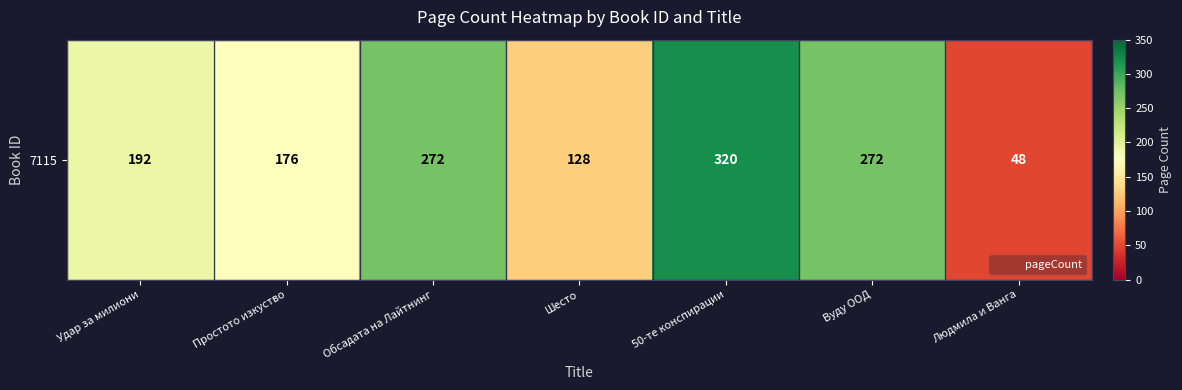

Approximately how many times larger is the value at Вуду ООД compared to Простото изкуство?

1.5